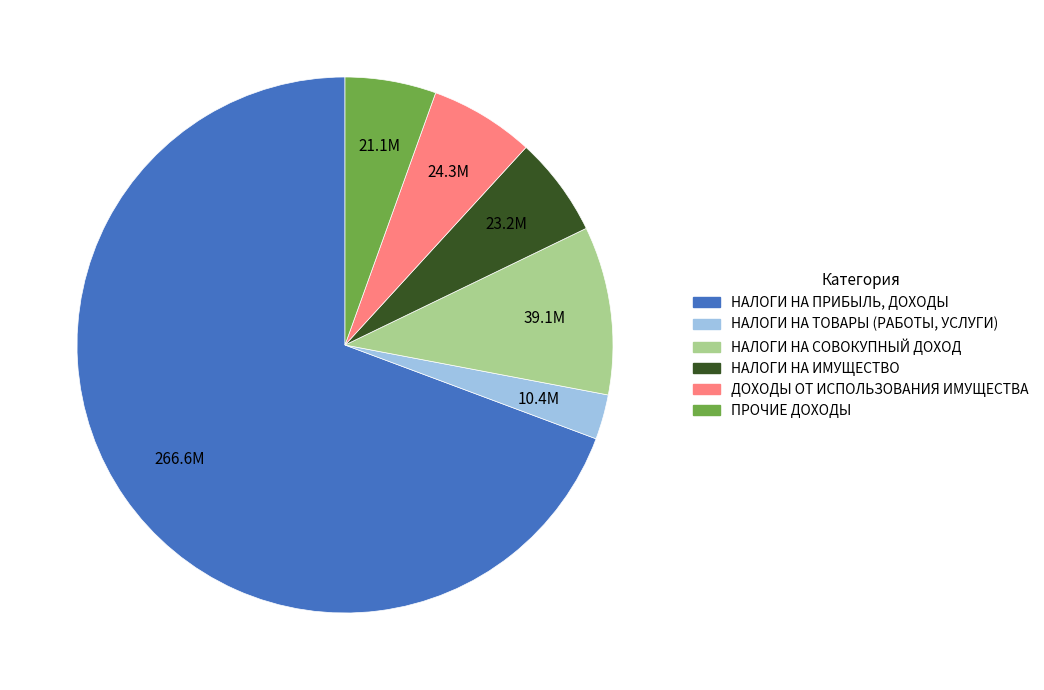

How many slices are in this pie chart?

6